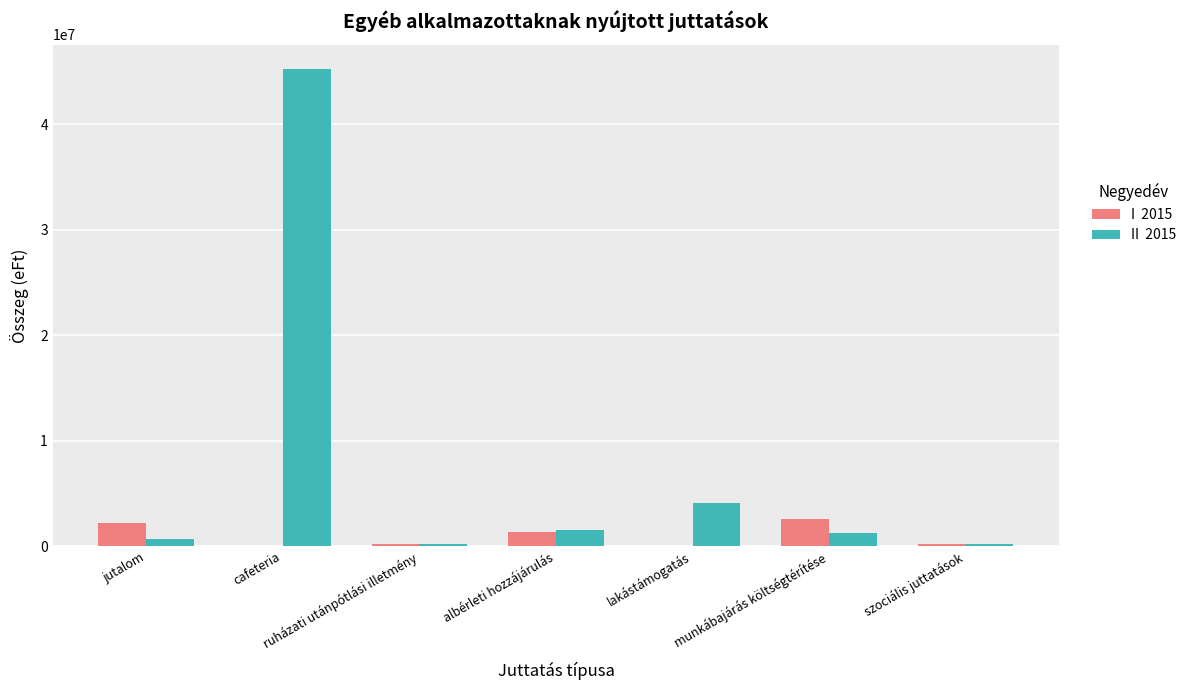

What is the greatest value displayed?

45276060